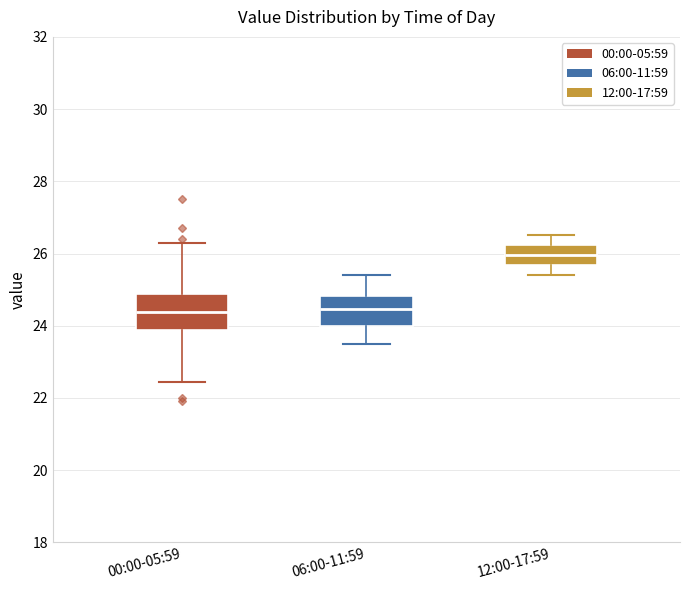

Where does the upper whisker of the box for 06:00-11:59 end on the y-axis? The values are not printed on the chart, so give them approximately, as read against the axis.

25.4